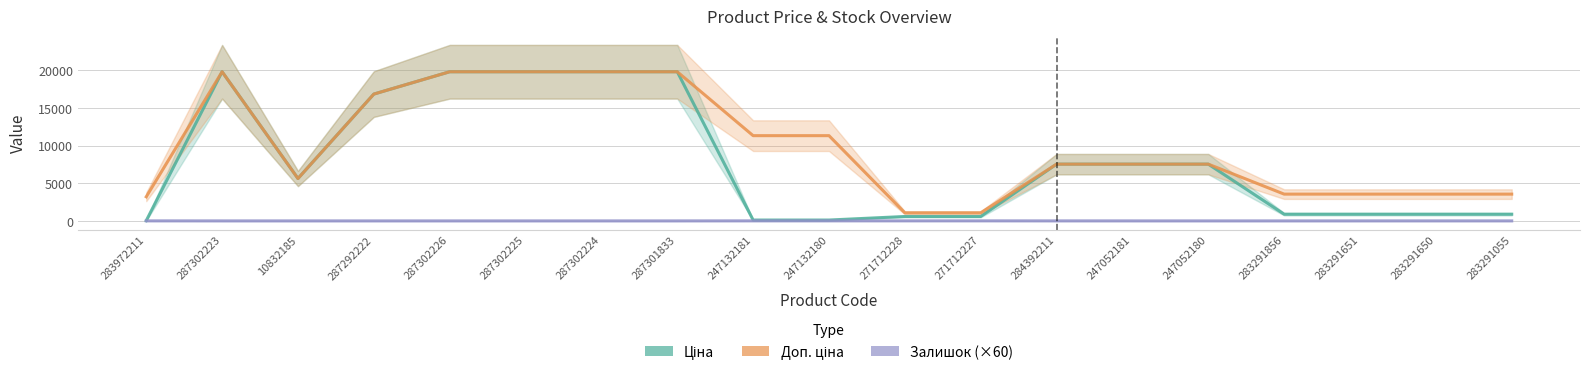

True or false: Доп. ціна and Ціна intersect in this chart.

False